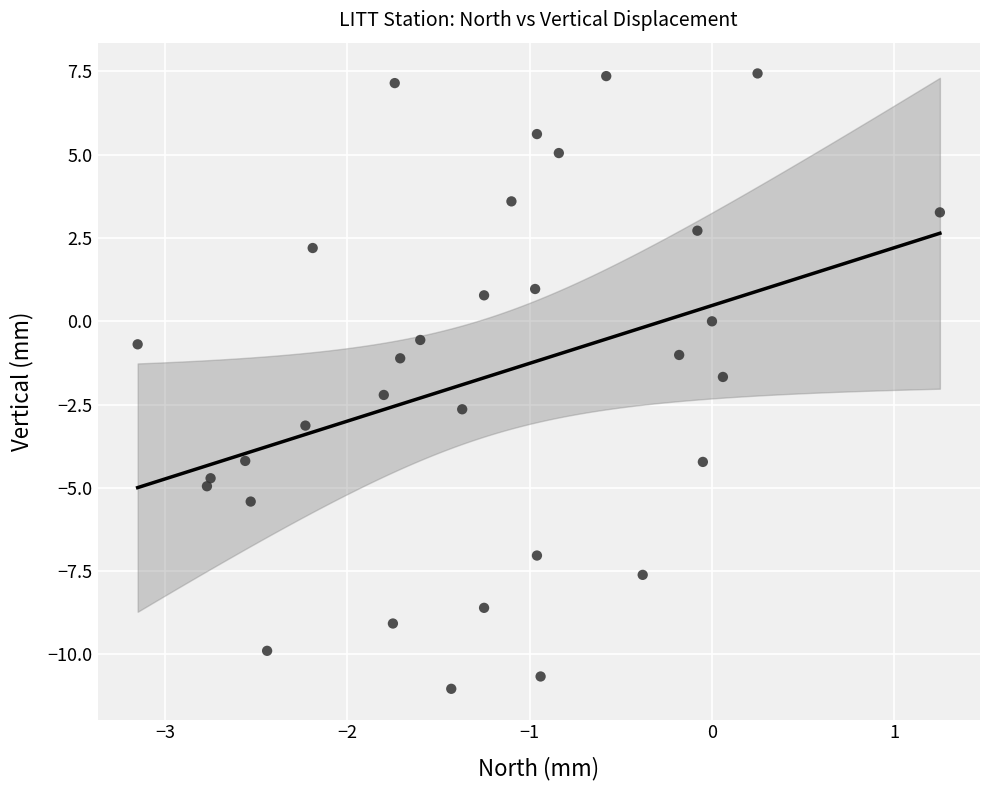

What is the range of Y values (max minus min)?

18.5